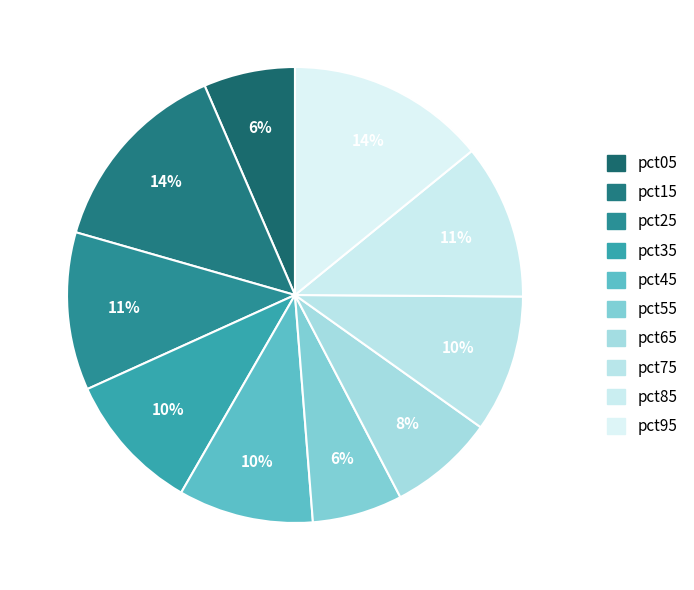

Combined, what portion of the pie is pct85 and pct75?

20.7%